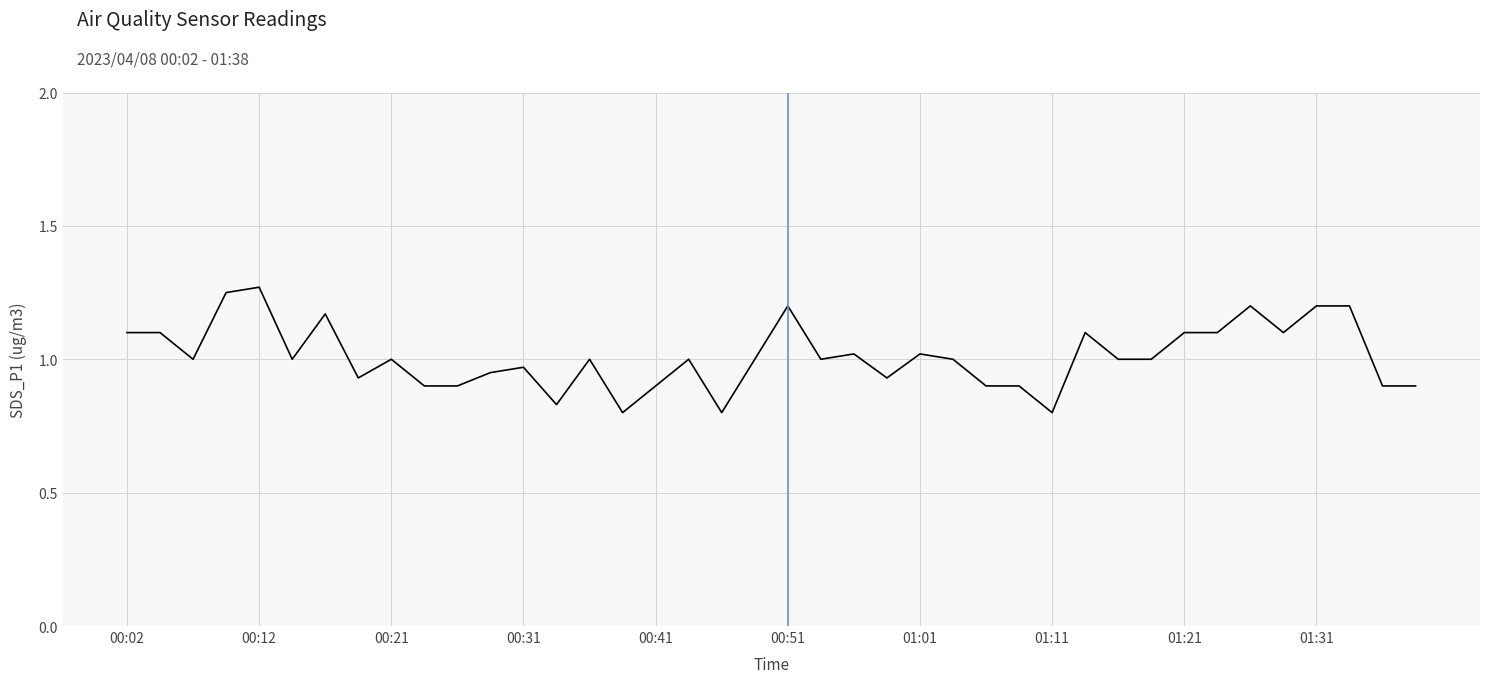

What is the difference between the maximum and minimum values?

0.5